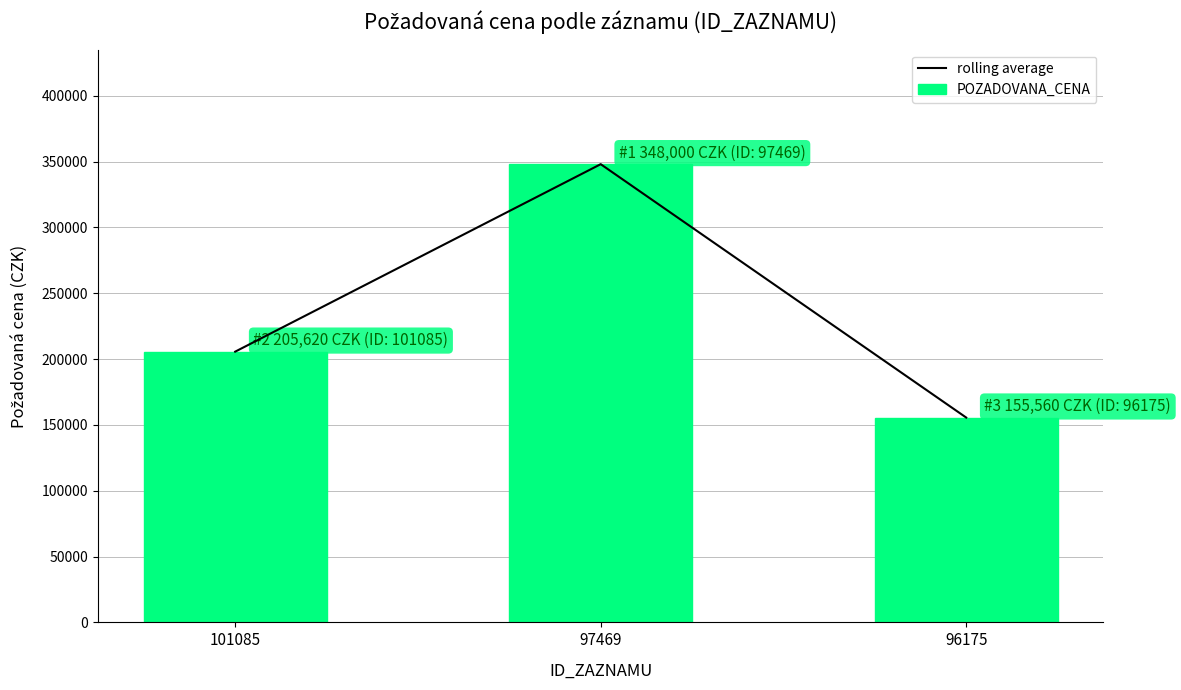

What is the sum of all POZADOVANA_CENA values?

709180